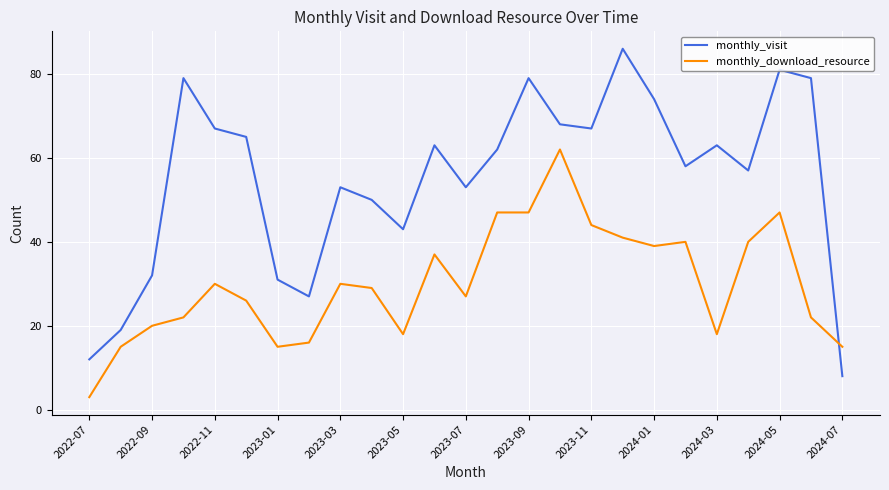

What is the average value of the monthly_visit series?

55